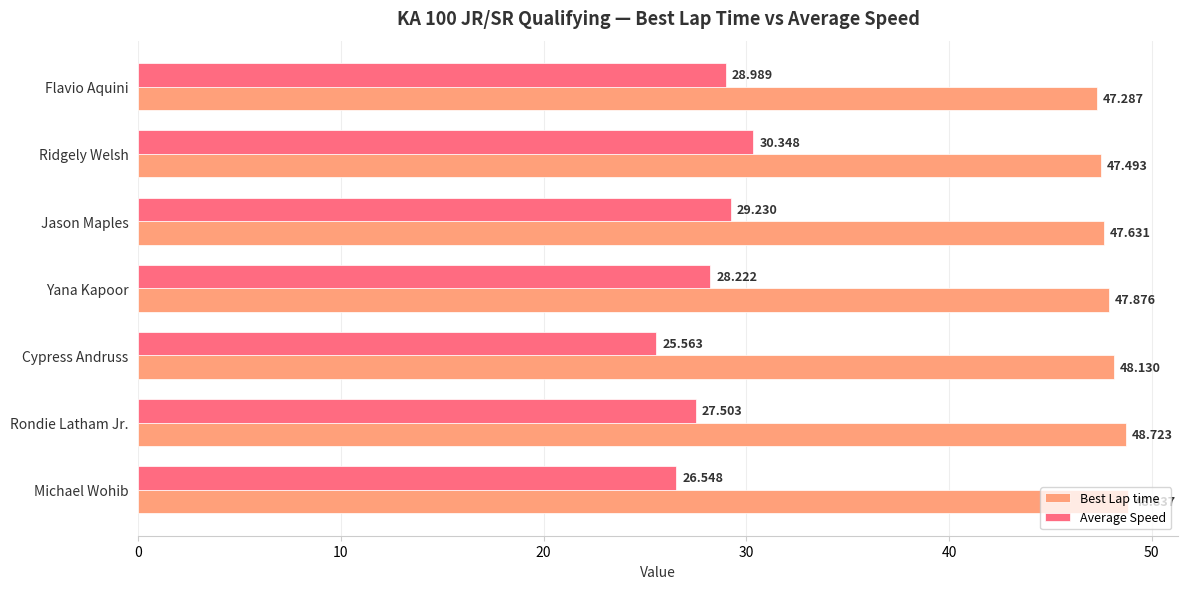

Which label corresponds to the smallest value in the chart?

Cypress Andruss